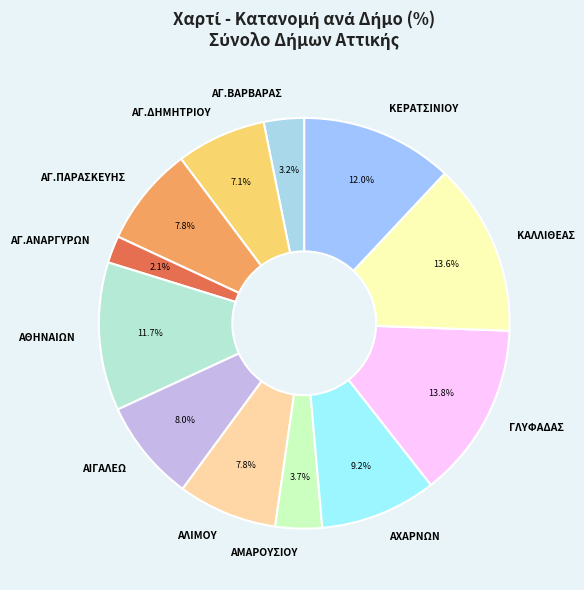

Is there any slice that represents more than half of the pie?

No